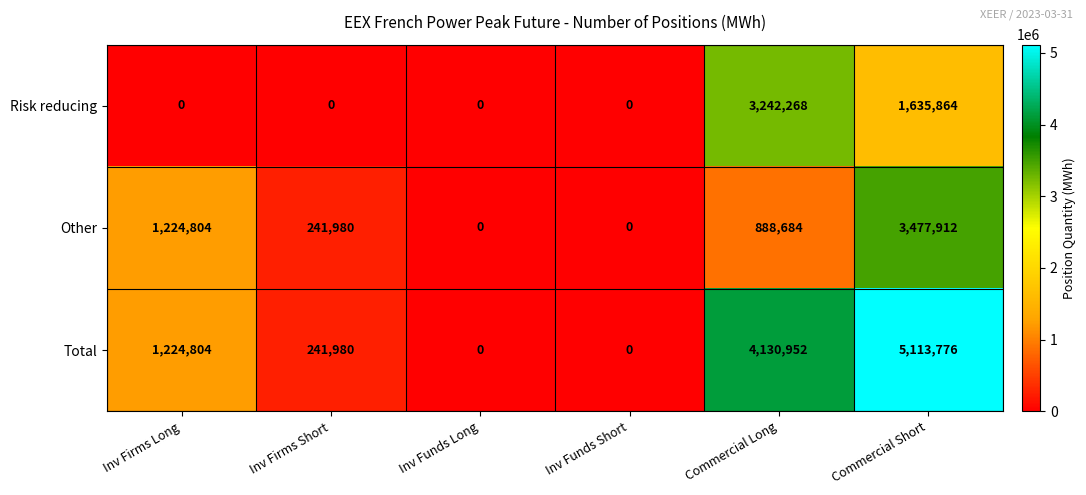

Which series changed the most between Inv Firms Short and Commercial Long?

Total